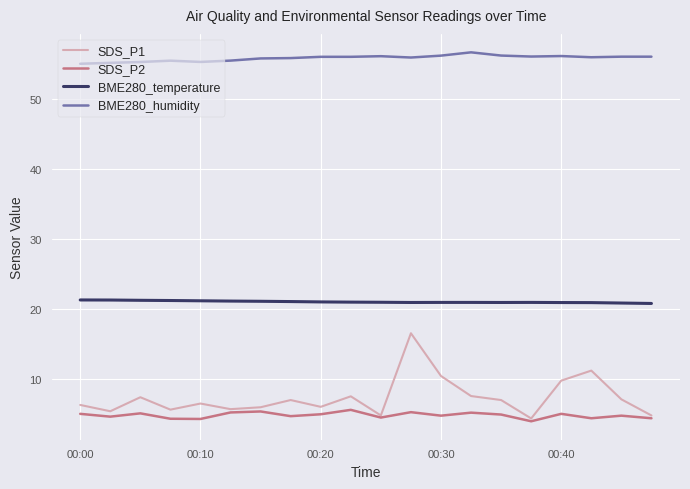

True or false: SDS_P2 has more than 2 points higher than both neighbors.

True